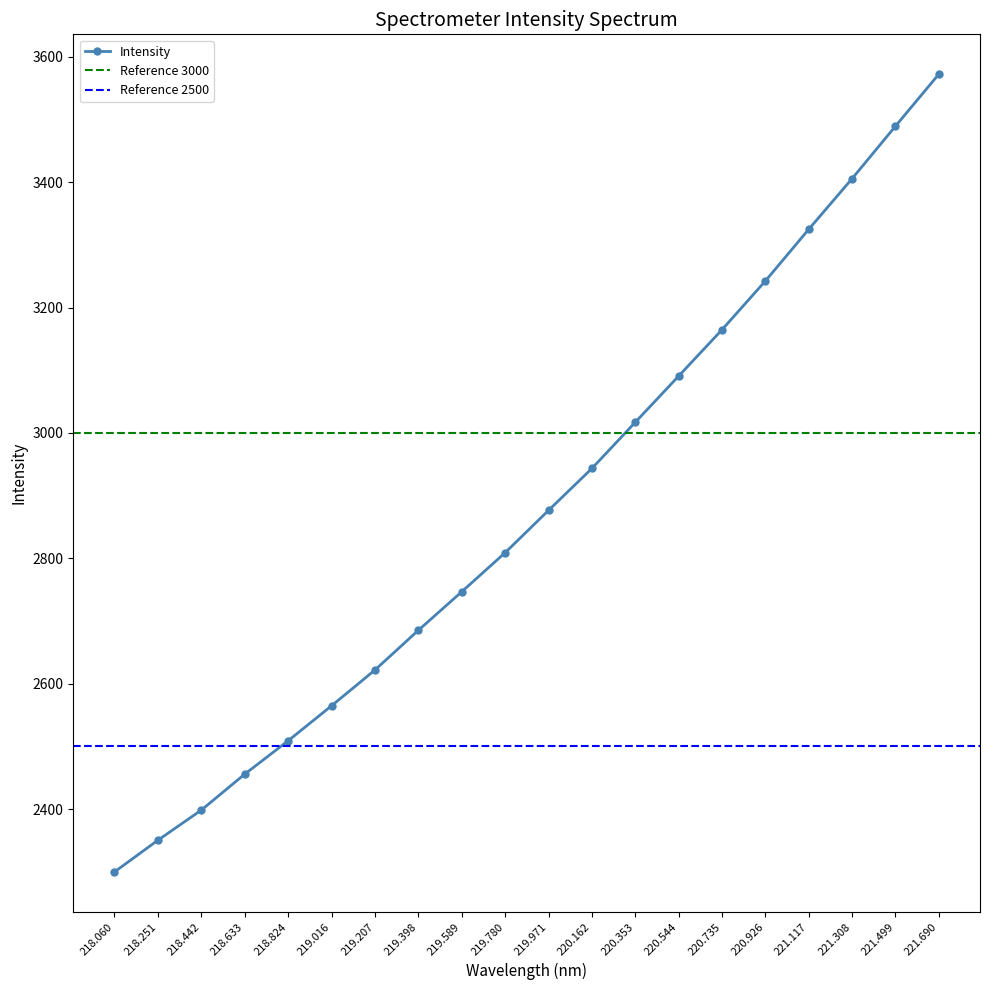

How many series are shown in this chart?

1